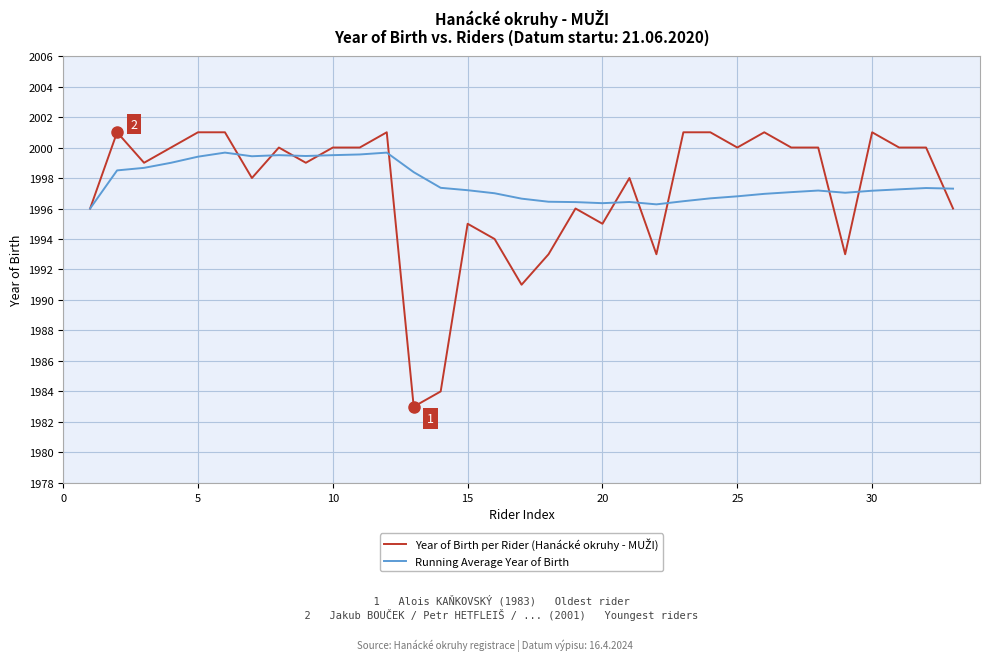

What is the minimum value shown in the chart?

1983.0